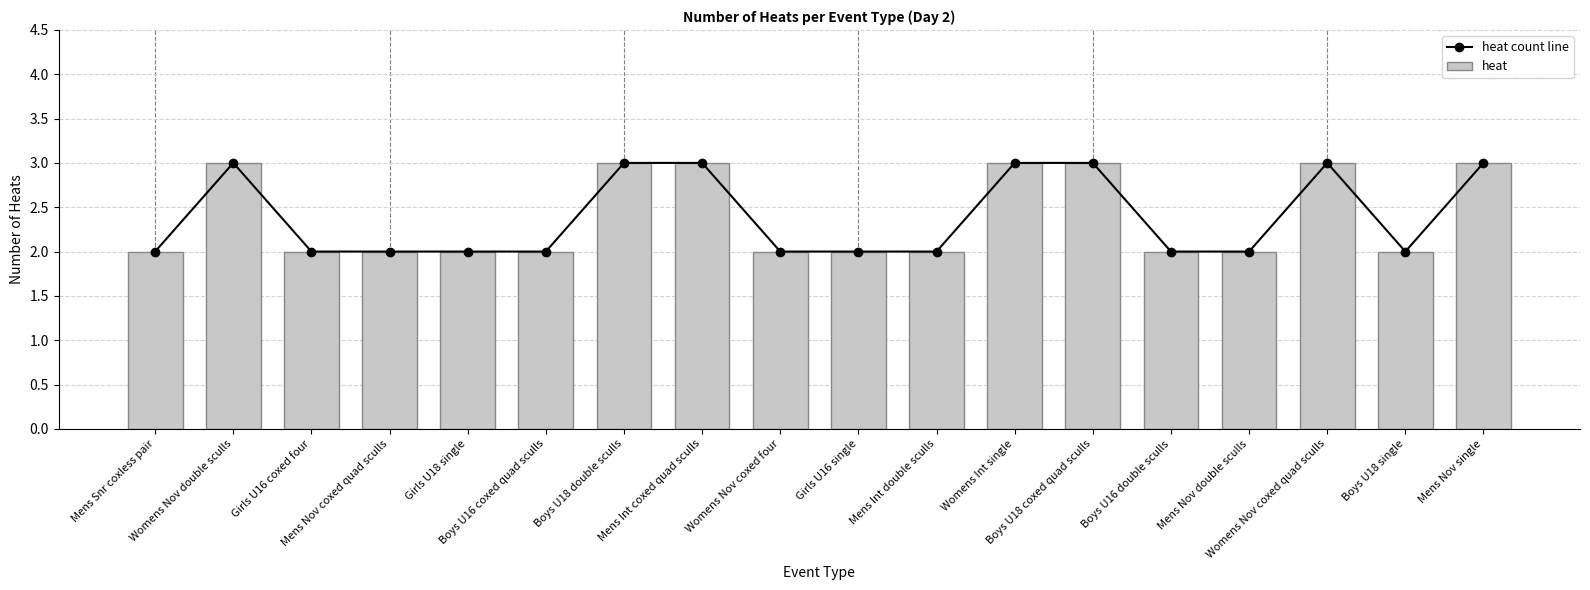

What is the average value of the heat series?

2